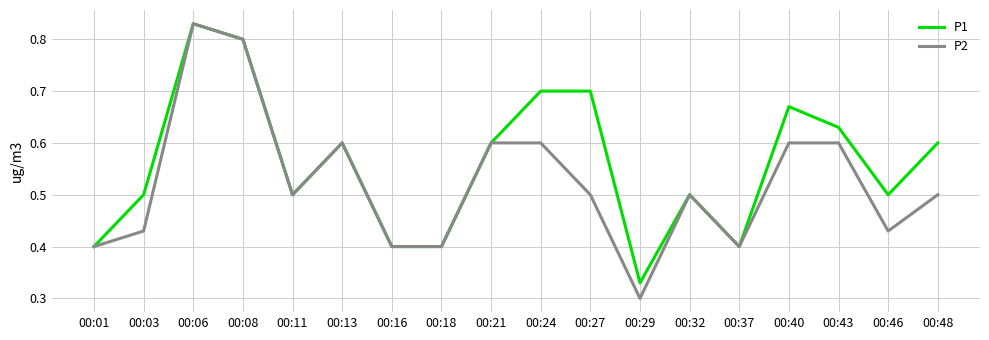

Which category has the lowest value across all series?

00:29